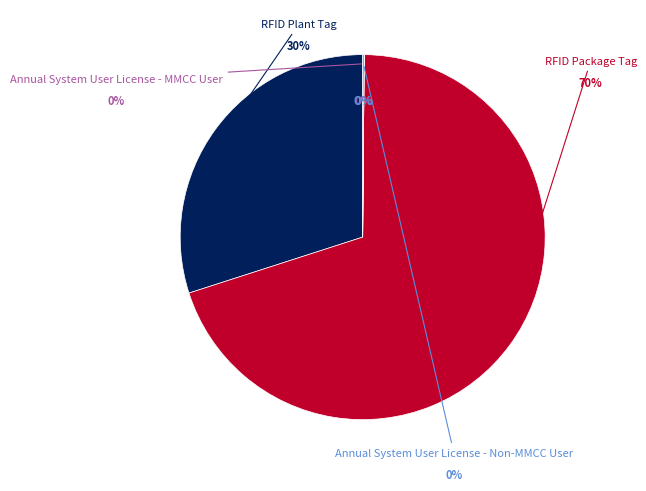

Is it true that Annual System User License - MMCC User is 0% of the pie?

True